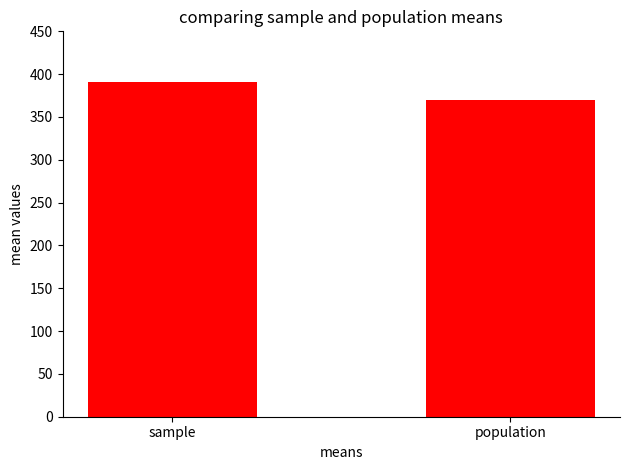

How many values exceed 390?

1